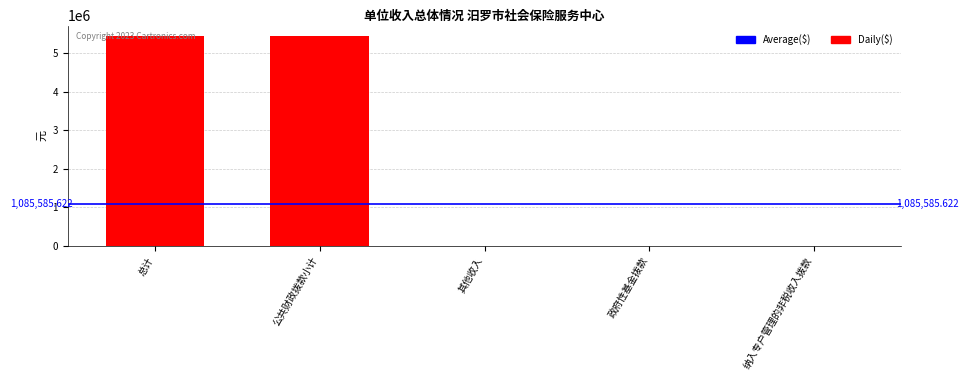

Between 公共财政拨款小计 and 政府性基金拨款, which is larger?

公共财政拨款小计